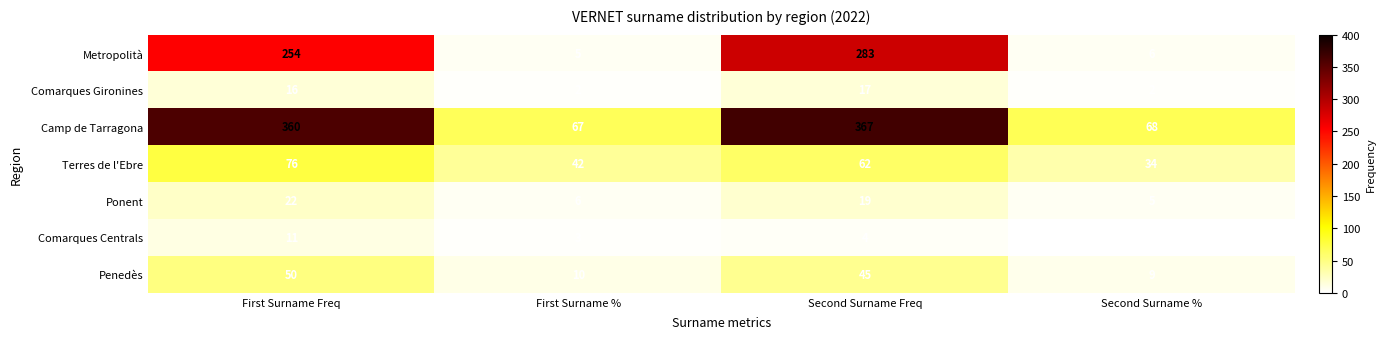

What is the difference between the maximum and second lowest values in the Terres de l'Ebre series?

34